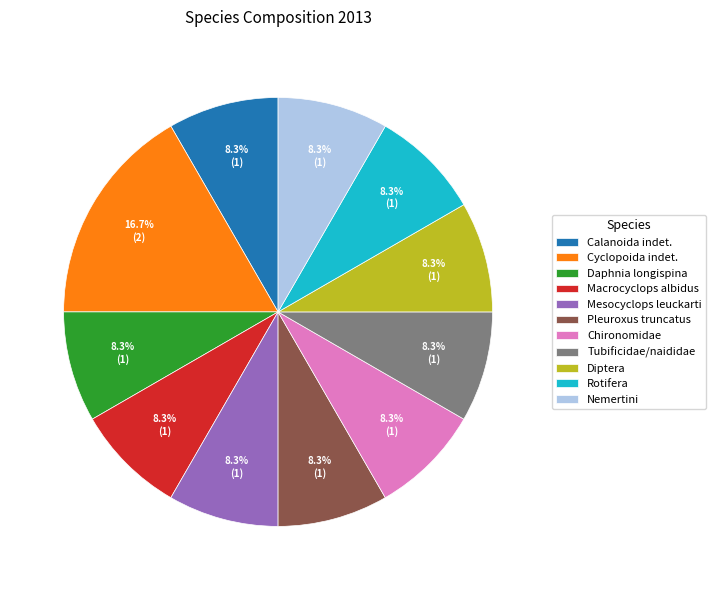

True or false: Nemertini accounts for 1% of the total.

False